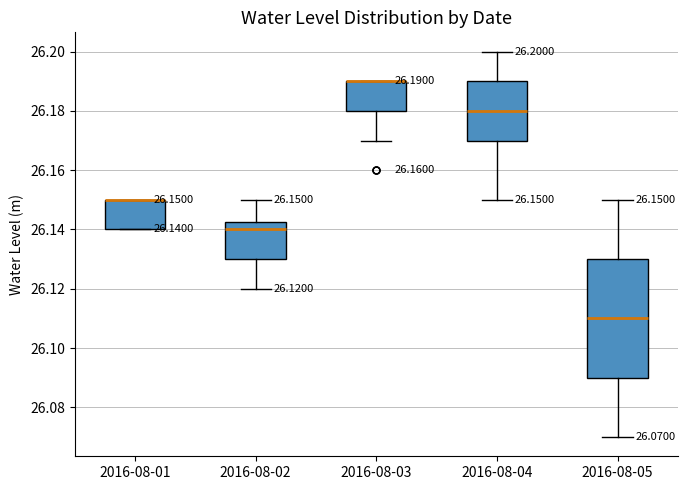

Comparing the boxes themselves (not the whiskers), which one is the tallest?

2016-08-05